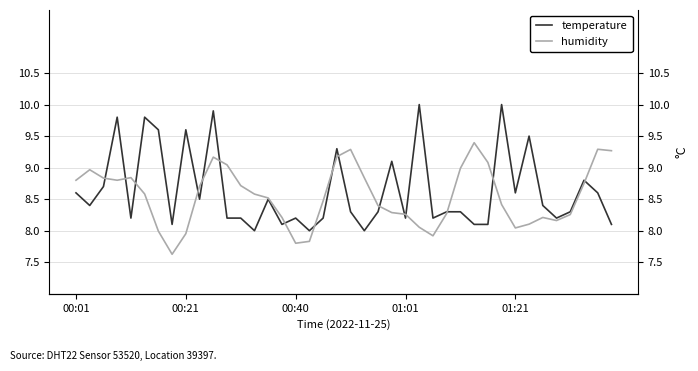

What is the approximate value of humidity at 01:21?

8.0